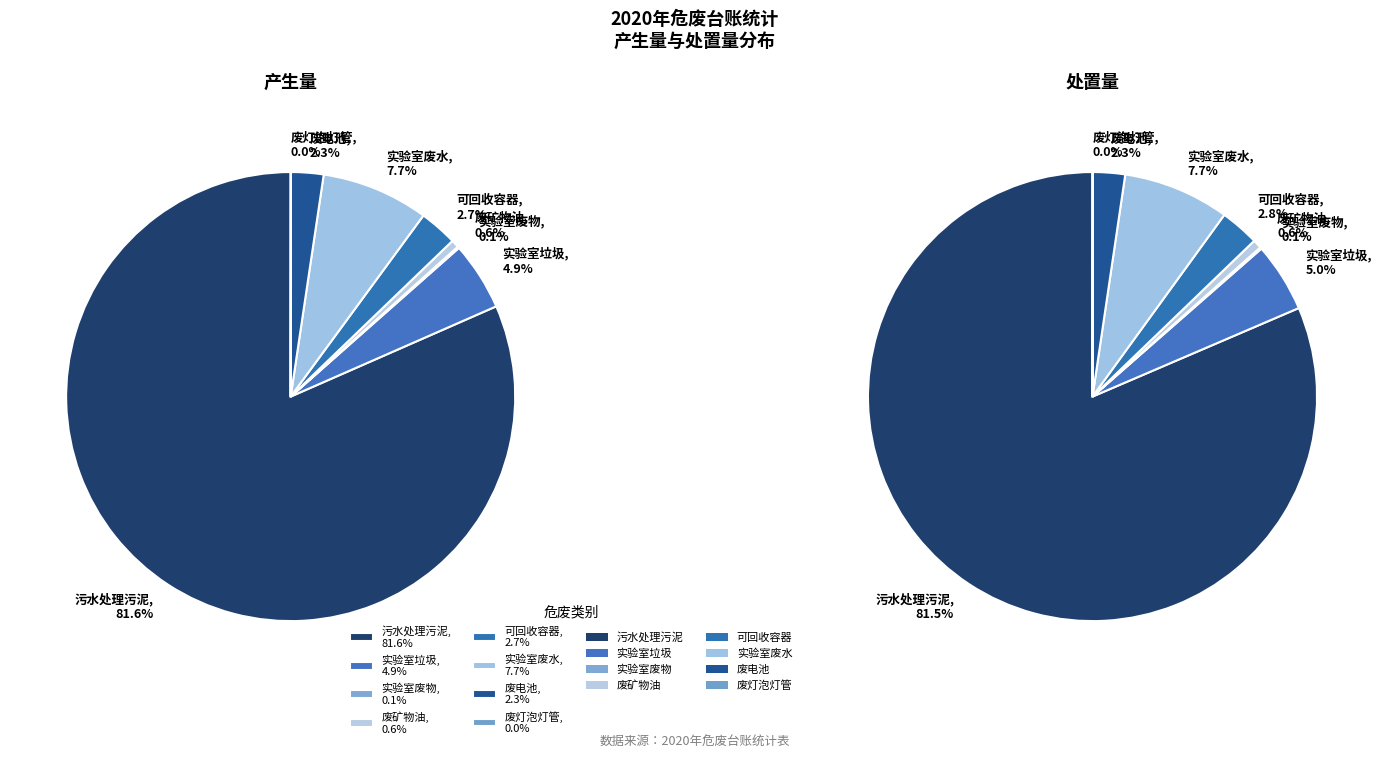

What percentage do 污水处理污泥 and 实验室垃圾 together represent?

86.5%